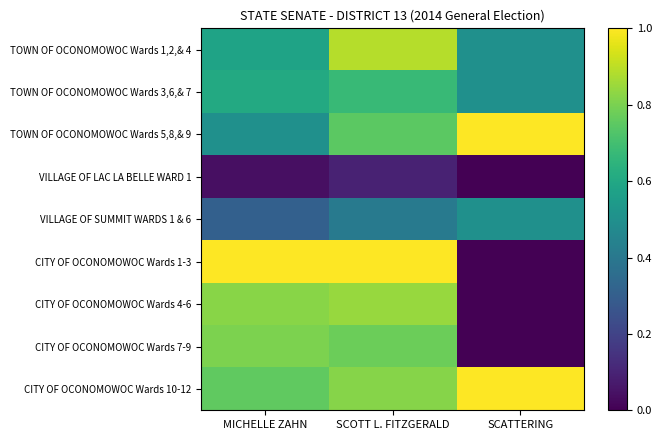

Which series has the largest range (max minus min)?

CITY OF OCONOMOWOC Wards 1-3